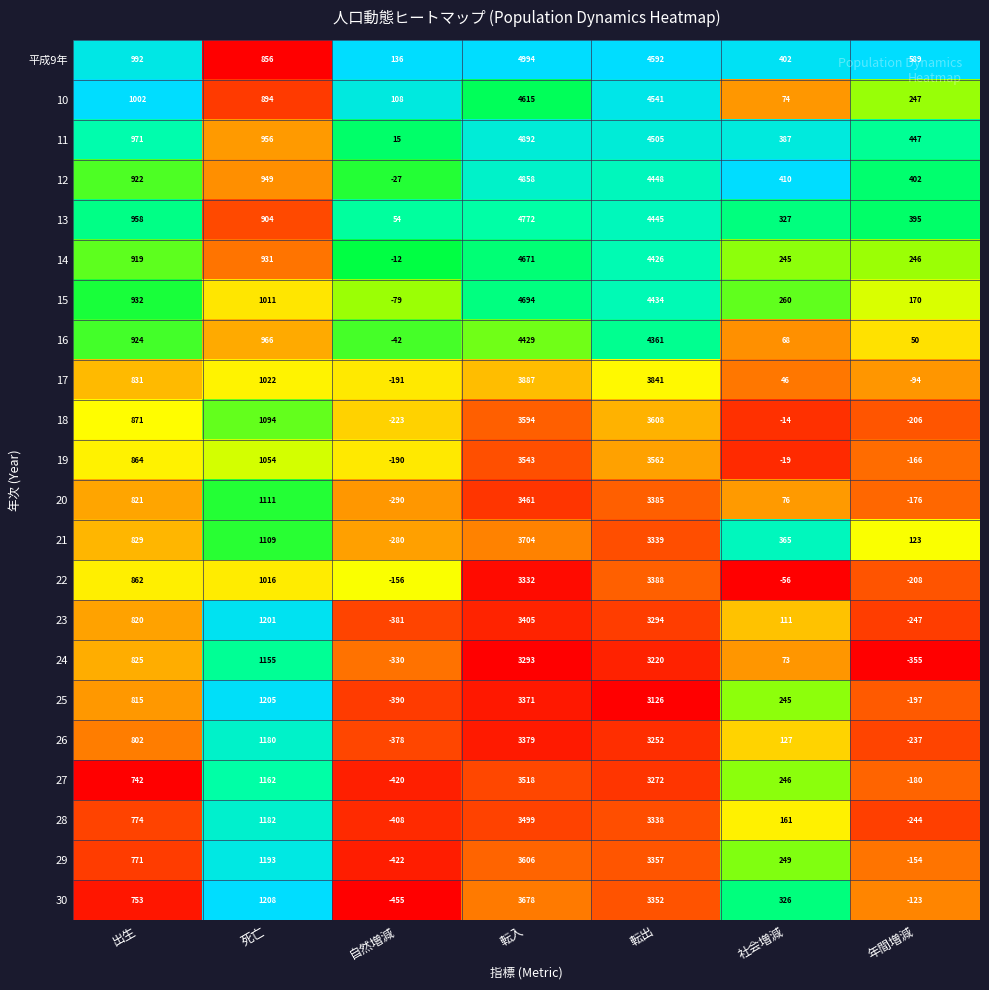

Is the value of 12 at 転出 greater than the value of 25 at 出生?

Yes